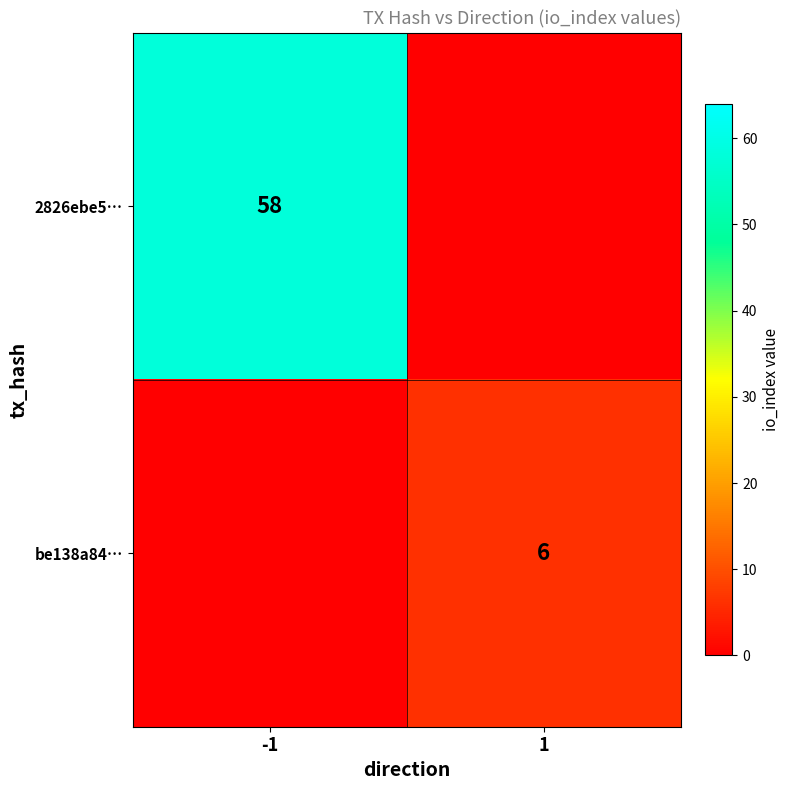

Is it true that be138a84… equals 9 at 1?

False